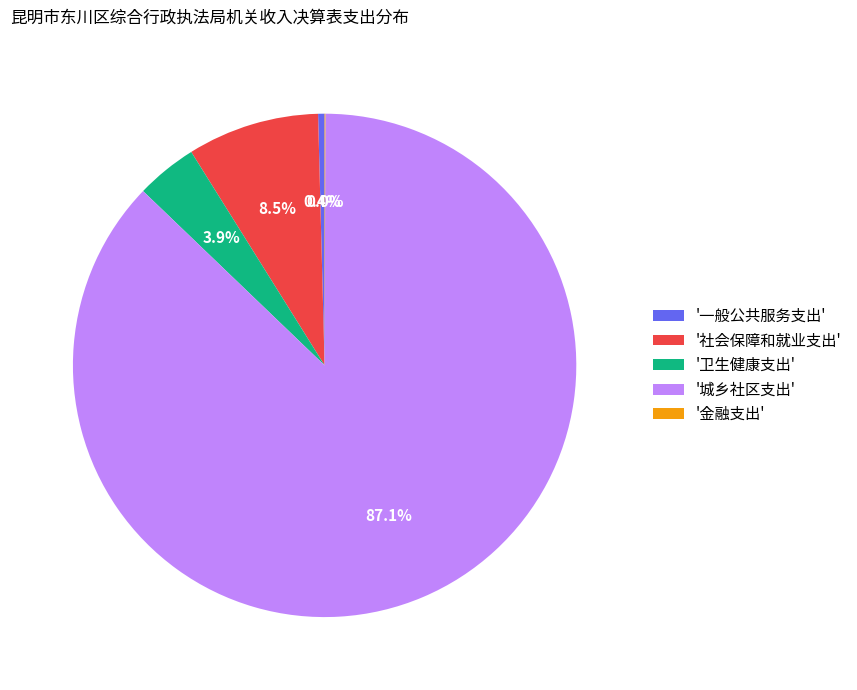

Which has a higher value, '城乡社区支出' or '社会保障和就业支出'?

'城乡社区支出'